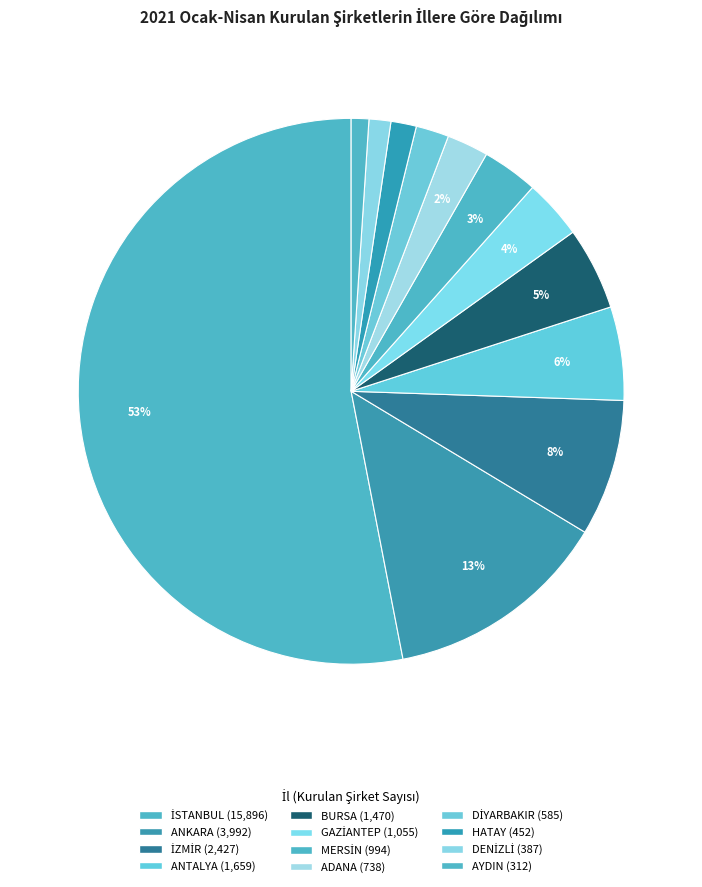

What portion of the pie excludes HATAY?

98.5%